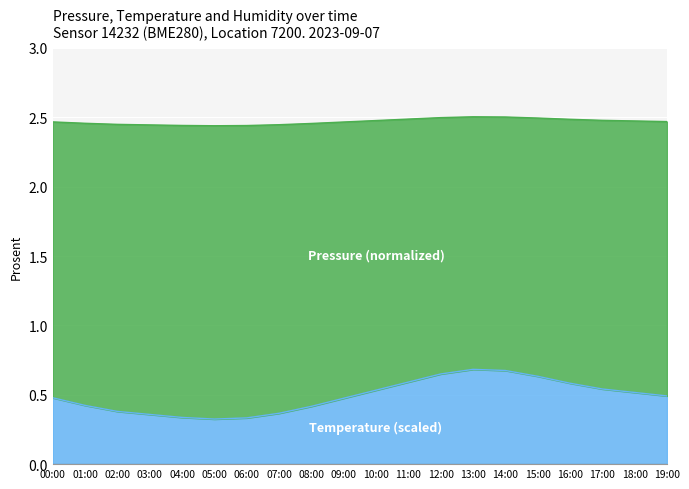

Reading left to right, list all the values displayed in this chart.

2.5	2.5	2.4	2.4	2.4	2.4	2.4	2.4	2.5	2.5	2.5	2.5	2.5	2.5	2.5	2.5	2.5	2.5	2.5	2.5